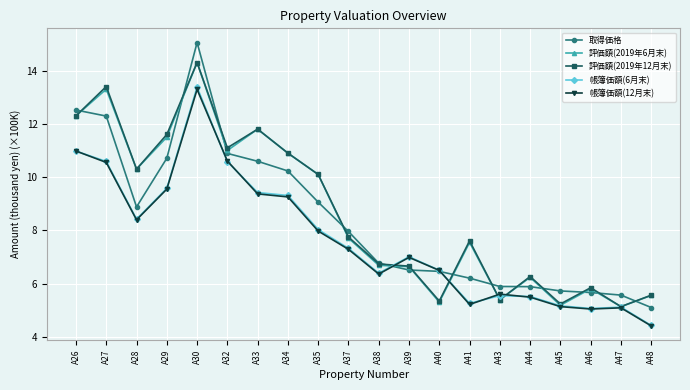

What is the difference between the highest and lowest values at A48?

1.2